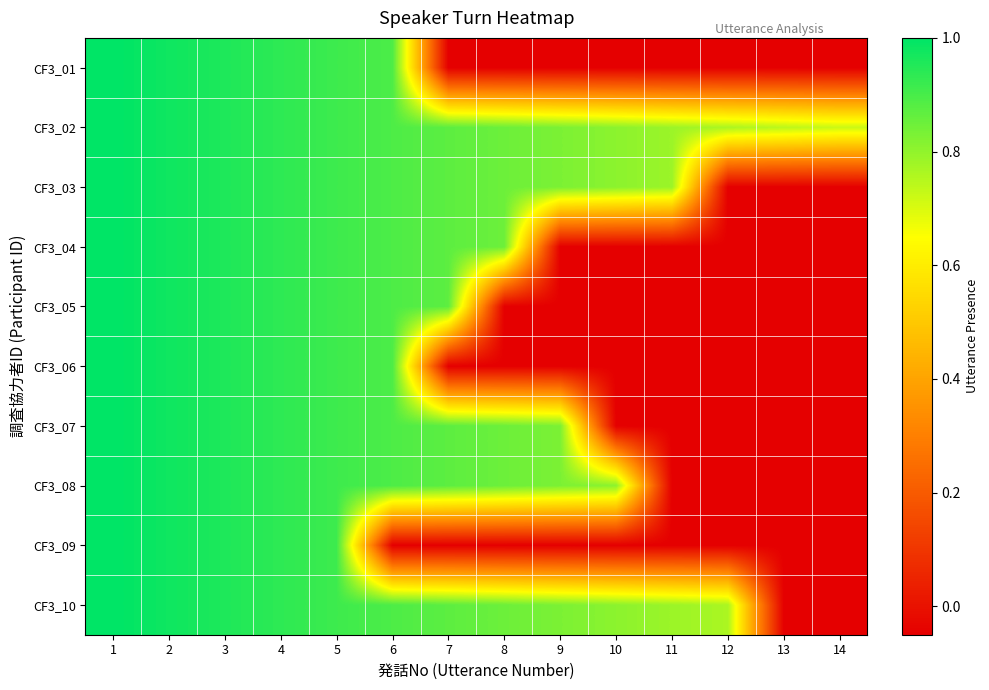

Which series changed the most between 11 and 12?

CF3_03